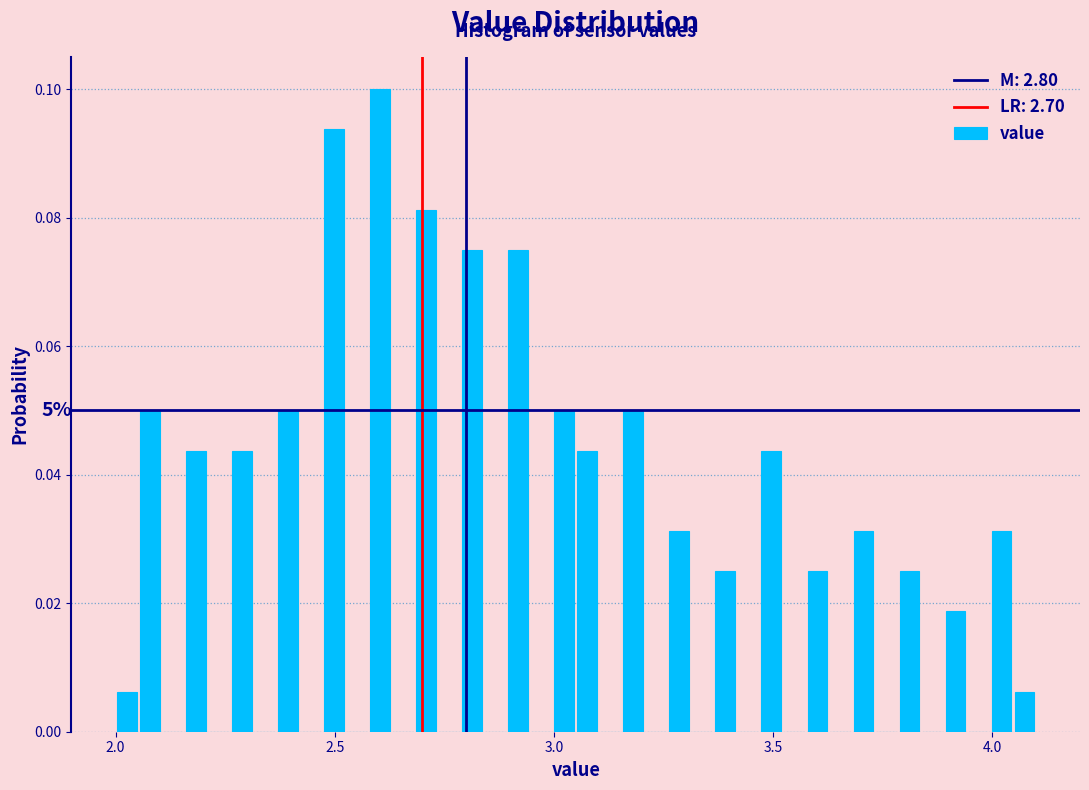

Read against the x-axis, roughly where is the centre of the tallest bar?

2.60